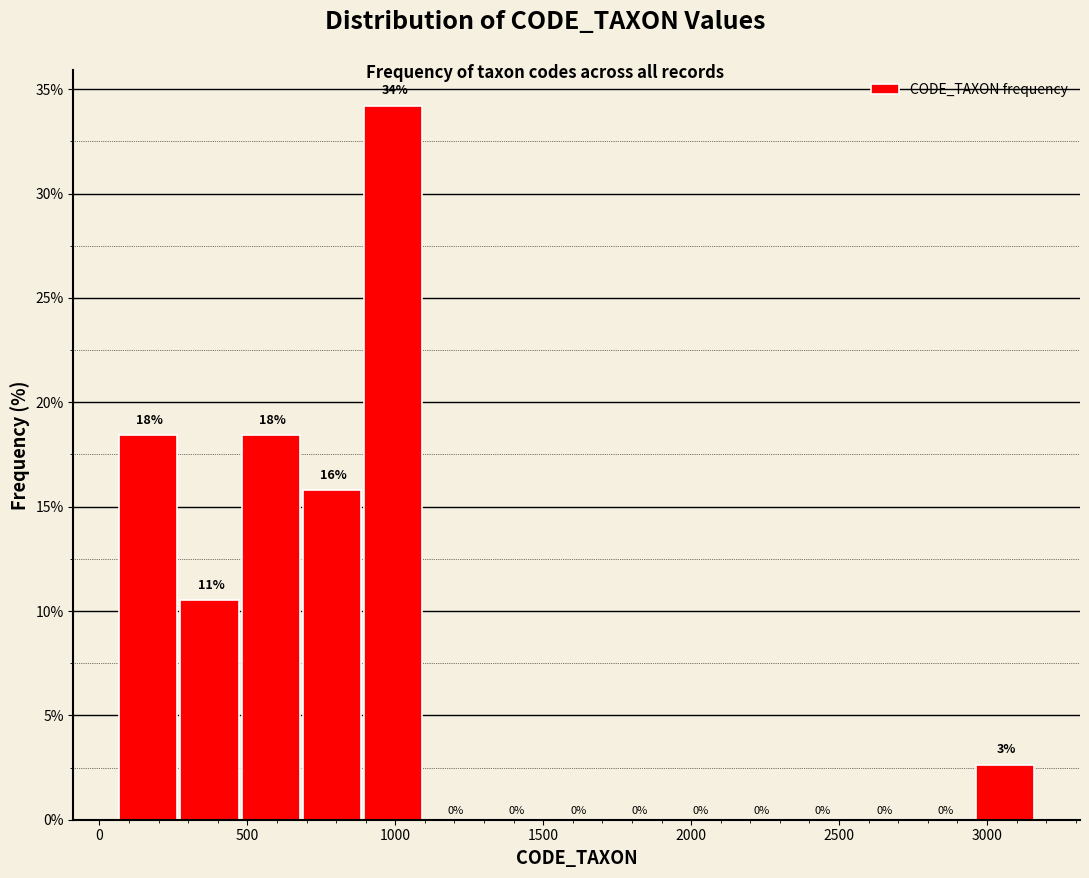

Over which range of the x-axis is the bar tallest?

900 to 1100